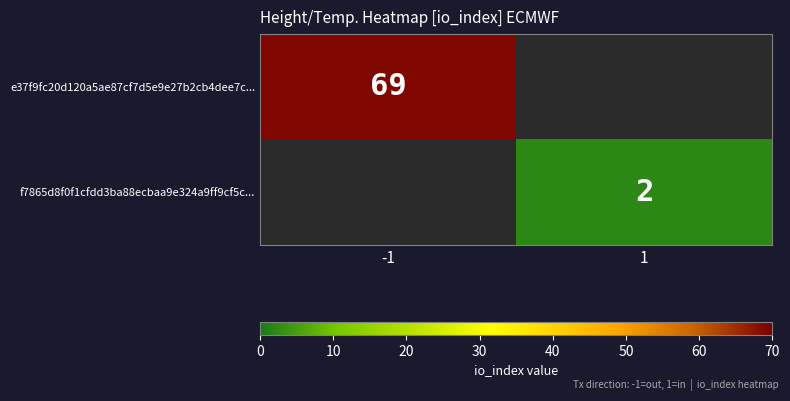

True or false: f7865d8f0f1cfdd3ba88ecbaa9e324a9ff9cf5c... has a value of 3 at 1.

False